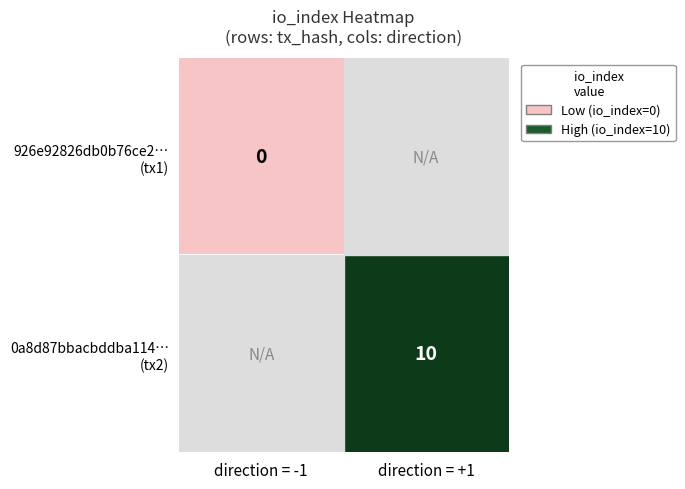

True or false: 926e92826db0b76ce2… (tx1) has a value of 0.0 at direction = -1.

True